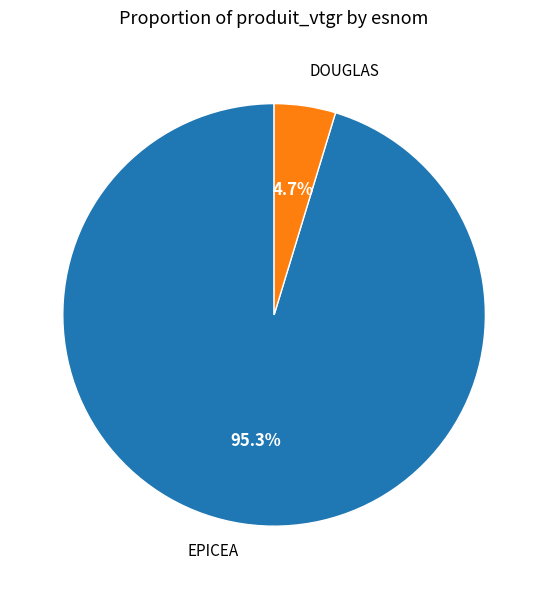

Is there any slice that represents more than half of the pie?

Yes